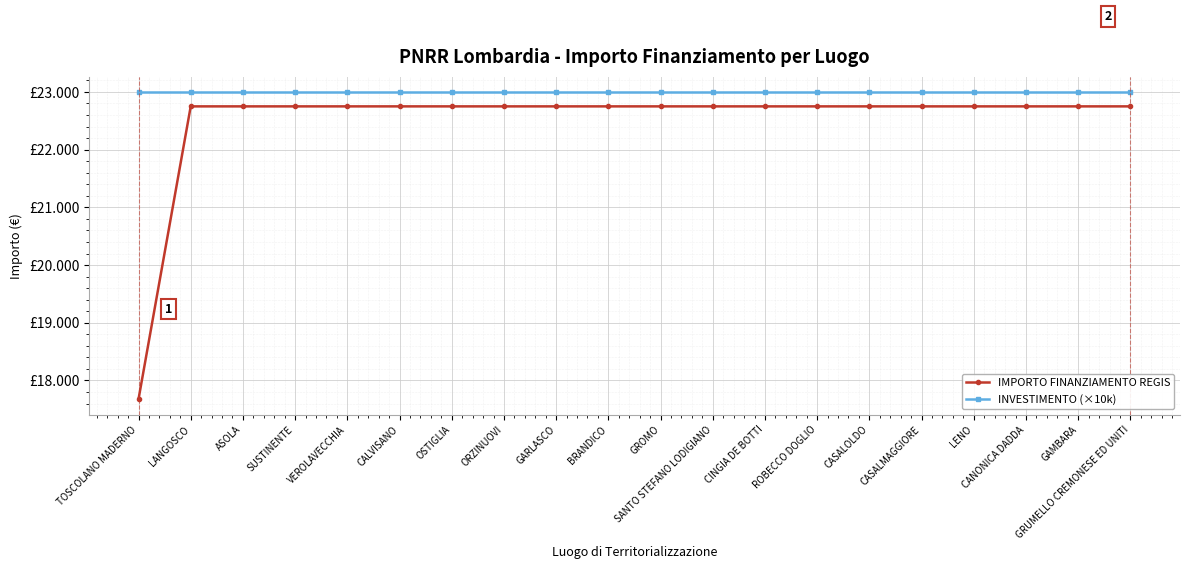

What is the label of the 1st point from the right?

GRUMELLO CREMONESE ED UNITI